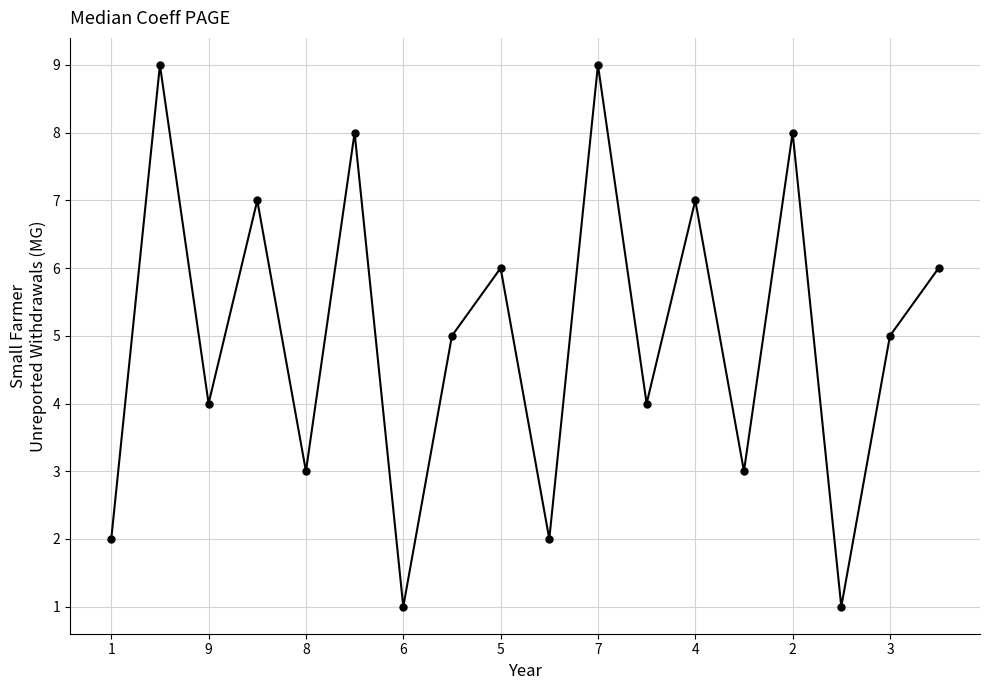

Reading right to left, what are all the values shown in this chart?

6	5	1	8	3	7	4	9	2	6	5	1	8	3	7	4	9	2